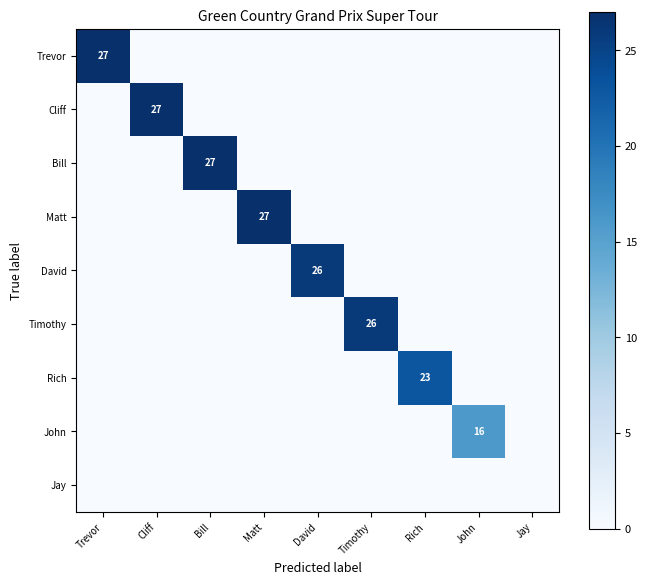

Is it true that Rich equals 23 at Rich?

True